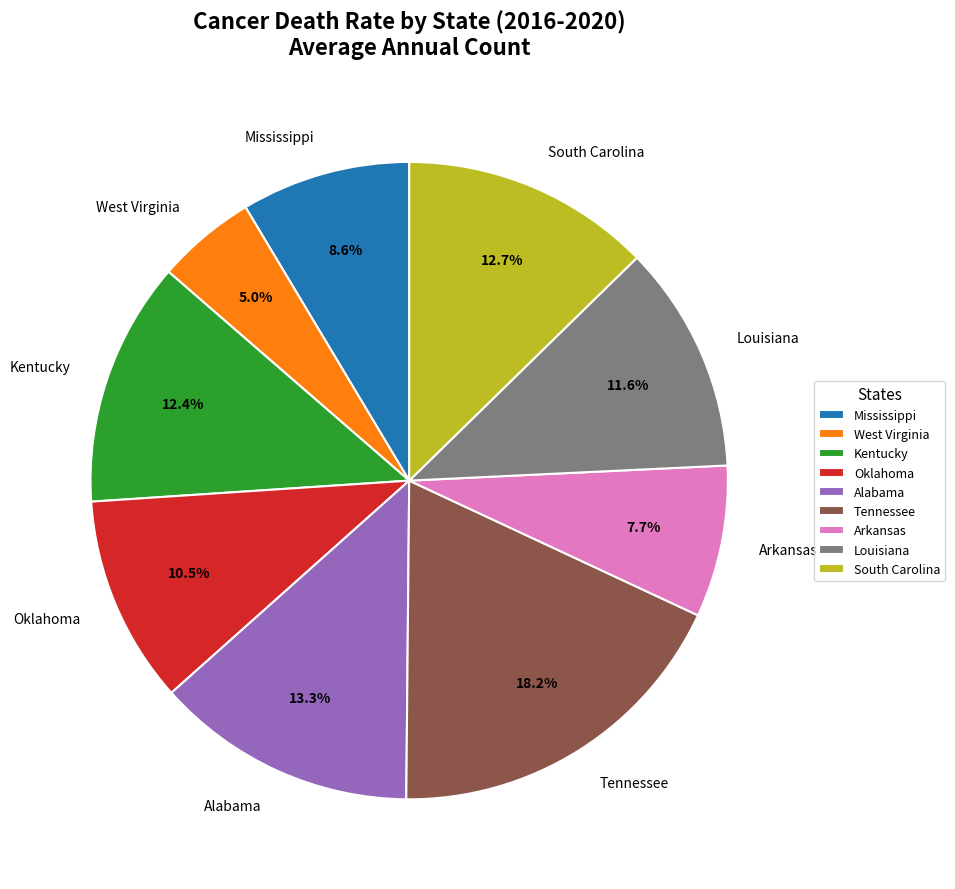

What is the largest slice in the pie chart?

Tennessee